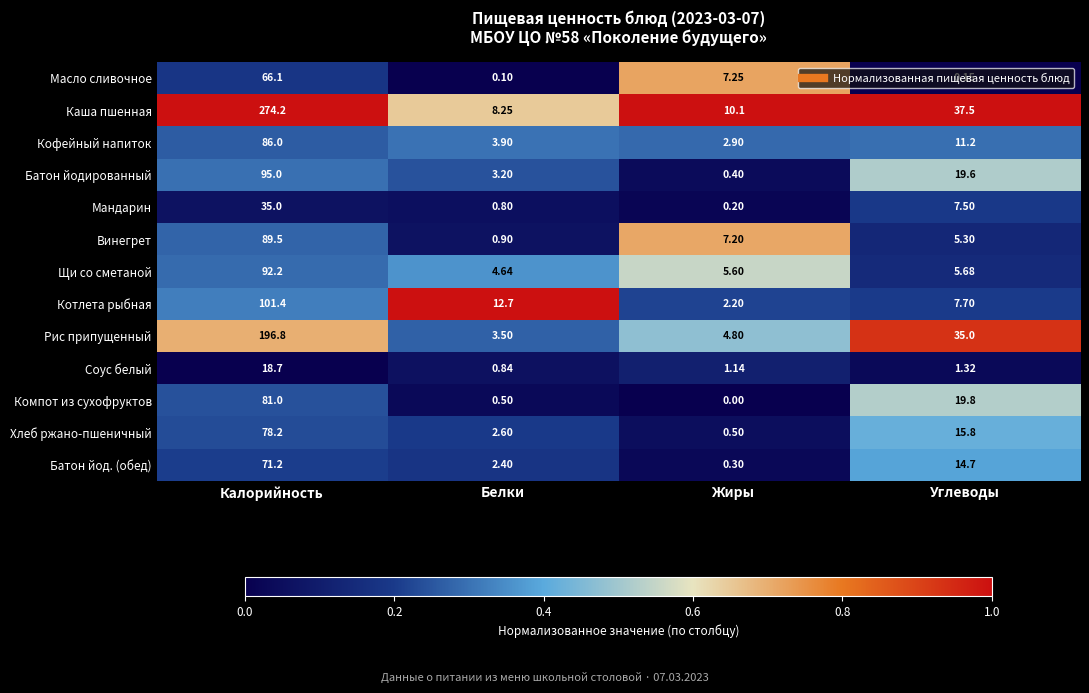

At how many categories does at least one series exceed 0?

4